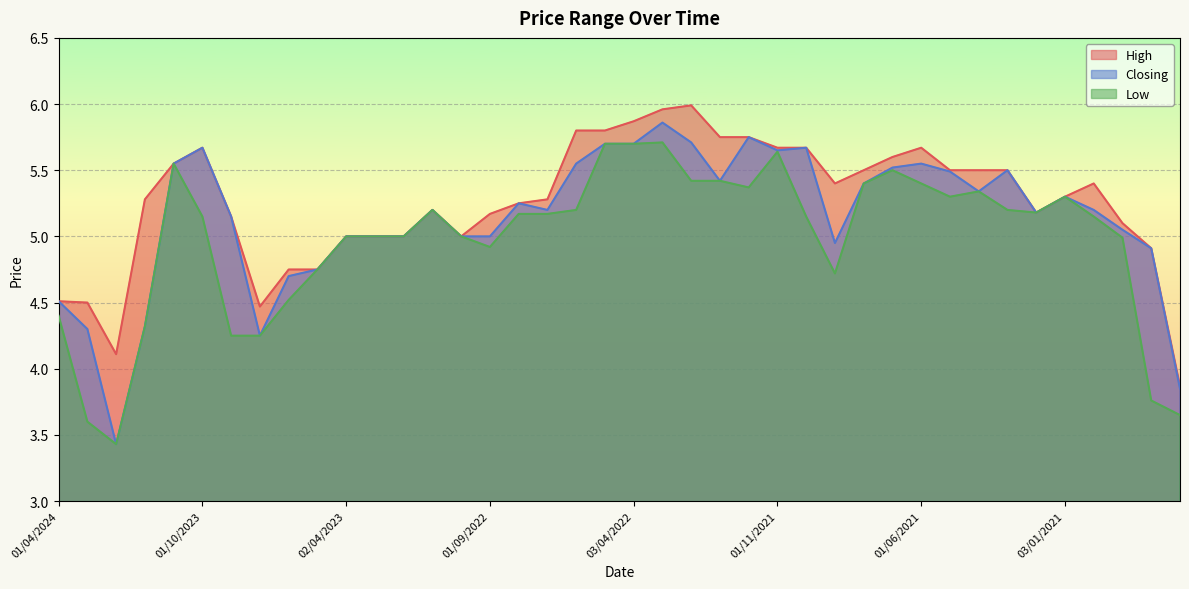

How many interior local valleys does the Low series have?

6